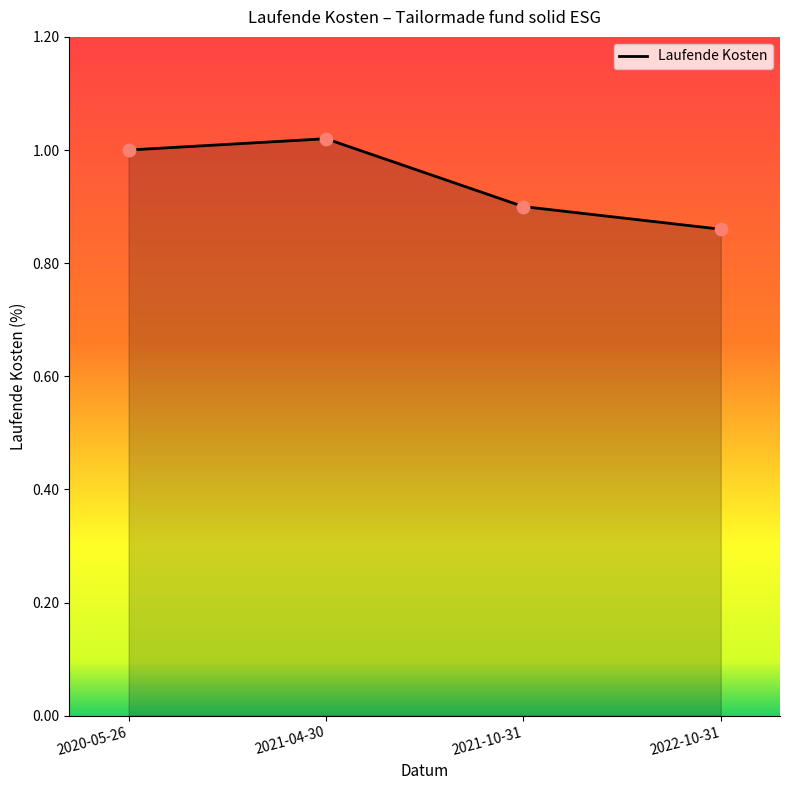

What is the ratio of the value at 2022-10-31 to the value at 2021-04-30?

0.8